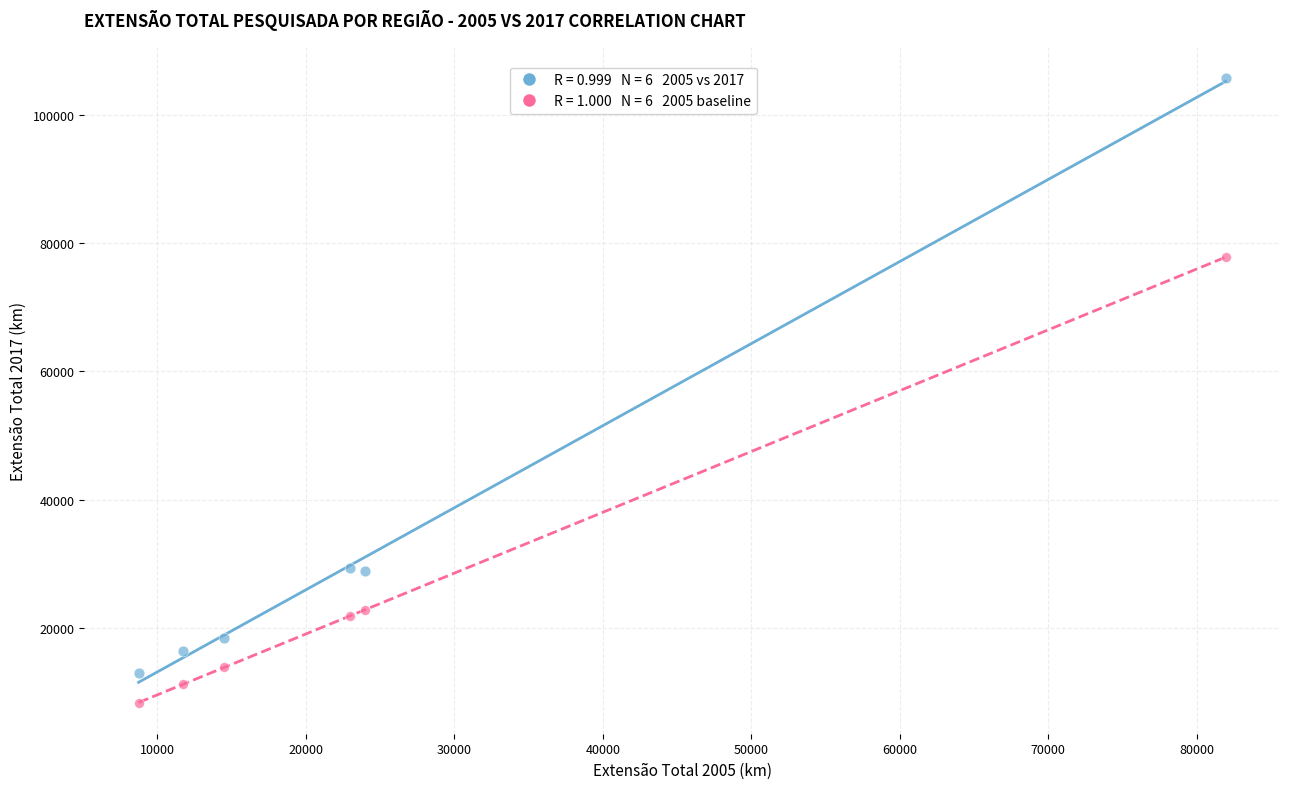

Across all series, what Y value is closest to 57056?

77846.8